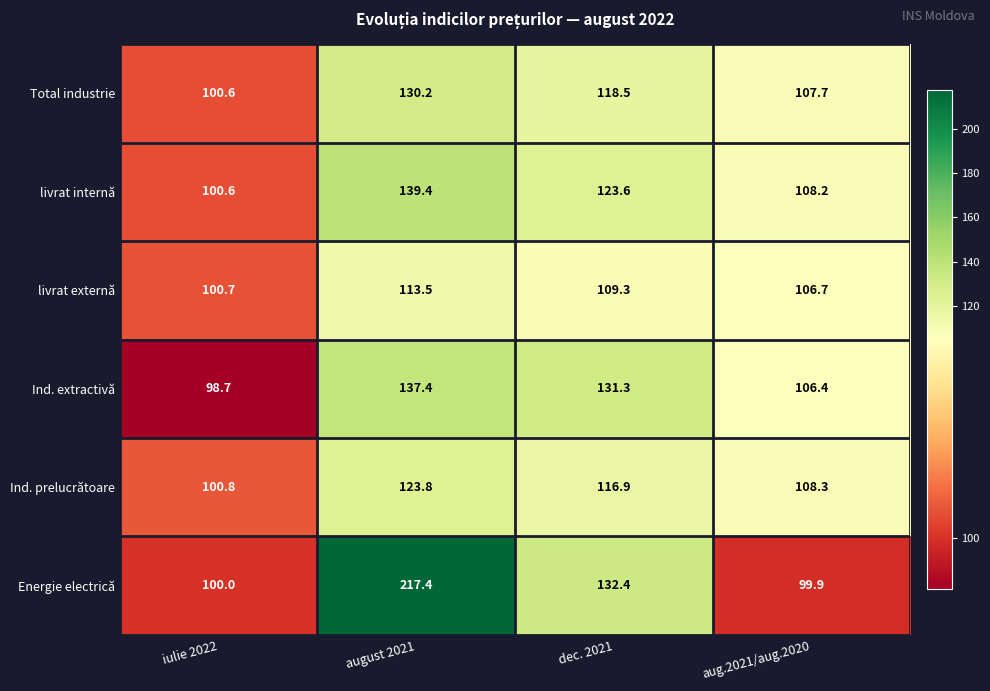

At august 2021, list the series in order from smallest to largest.

livrat externă, Ind. prelucrătoare, Total industrie, Ind. extractivă, livrat internă, Energie electrică